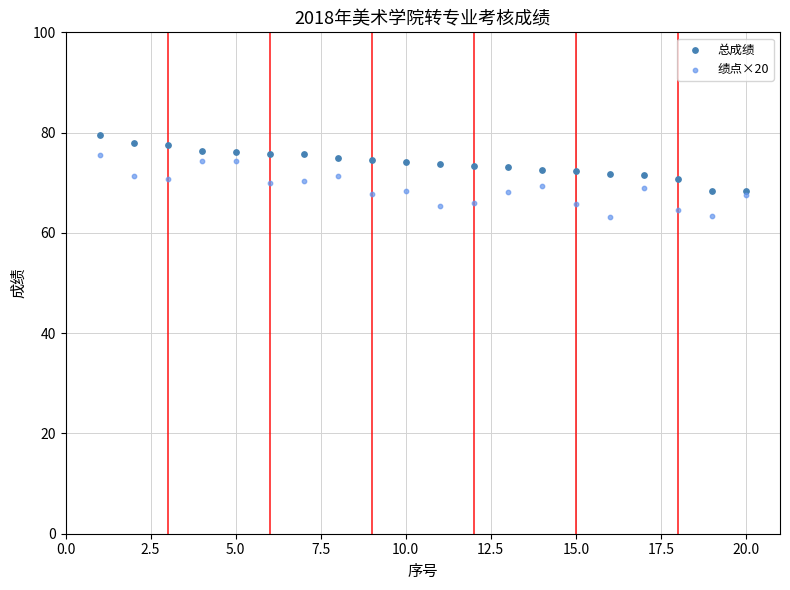

Which series contains the highest Y value?

总成绩